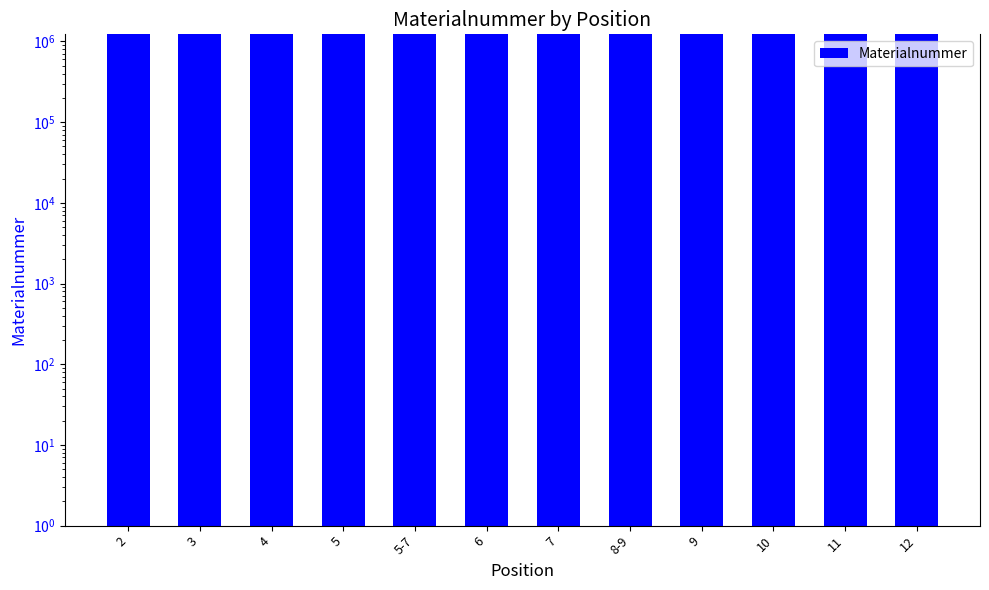

The chart shows a value of 1864241 at 12. True or false?

False